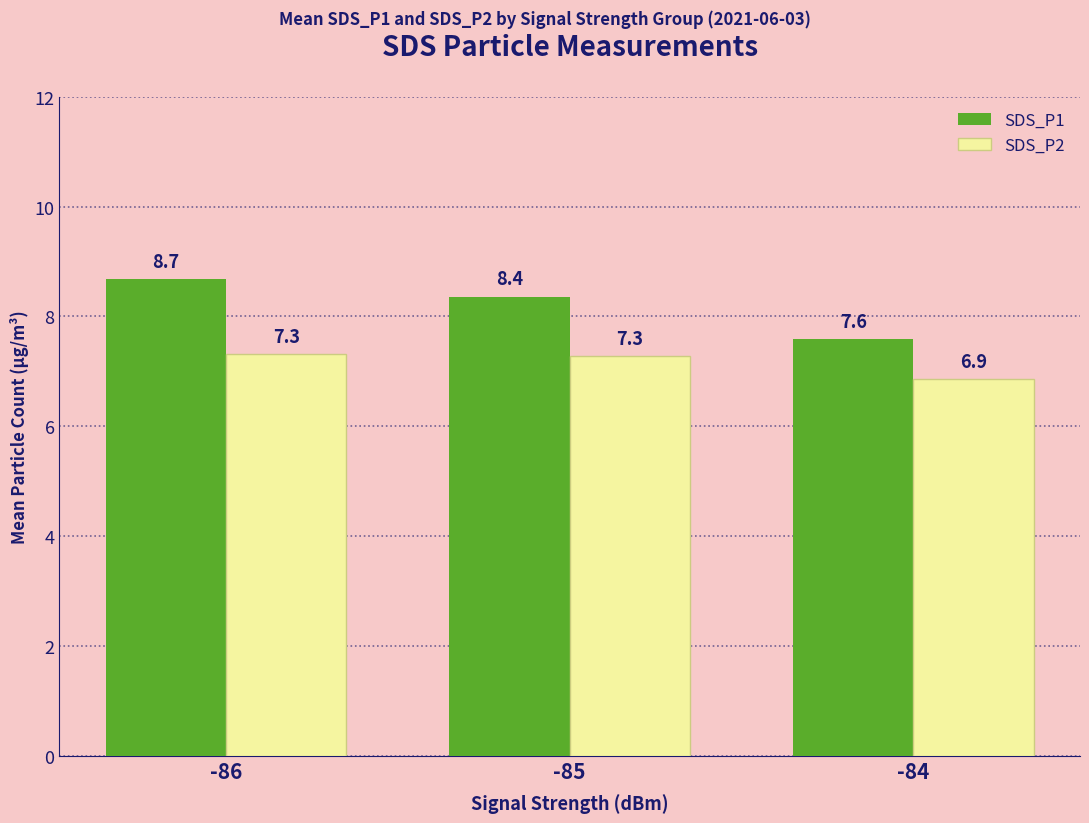

True or false: SDS_P1 has a value of 15.4 at -86.

False